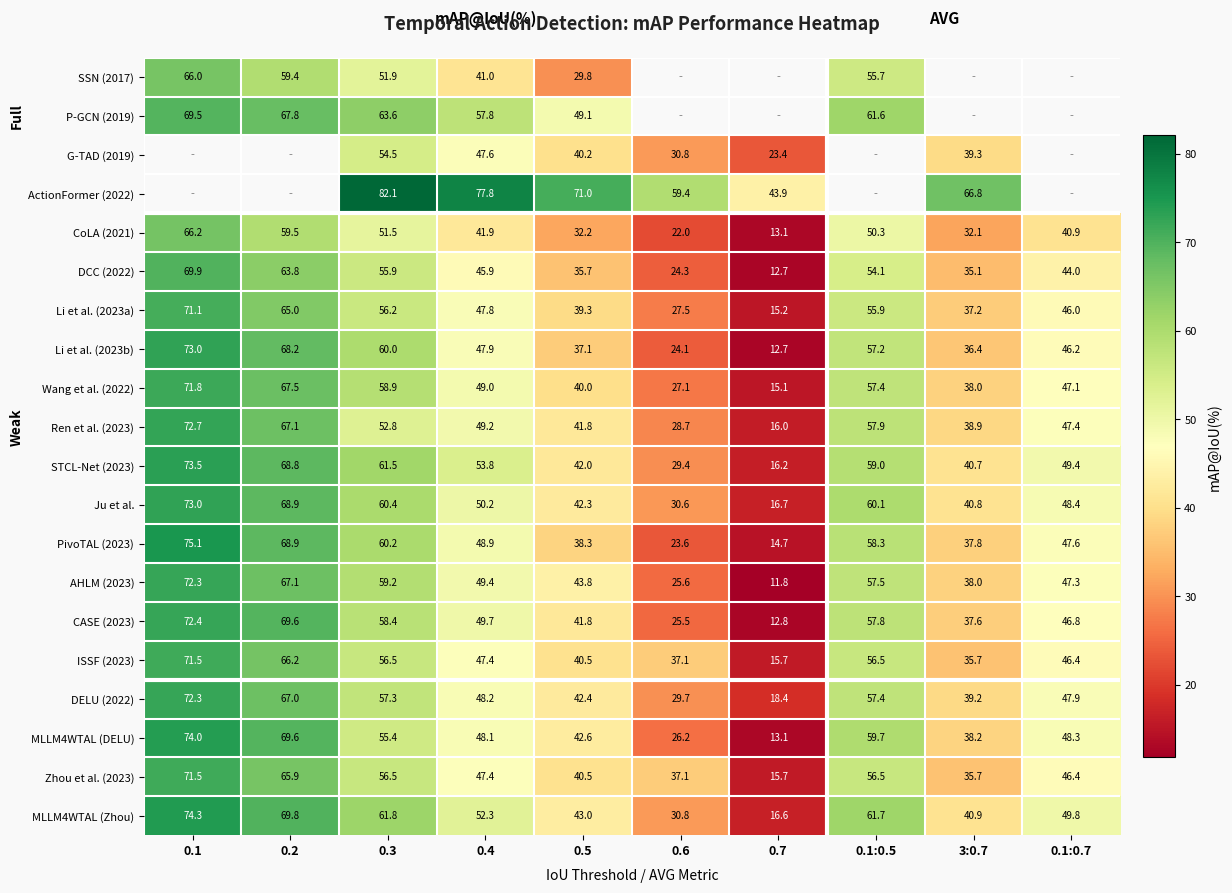

What is the maximum value shown in the chart?

82.1